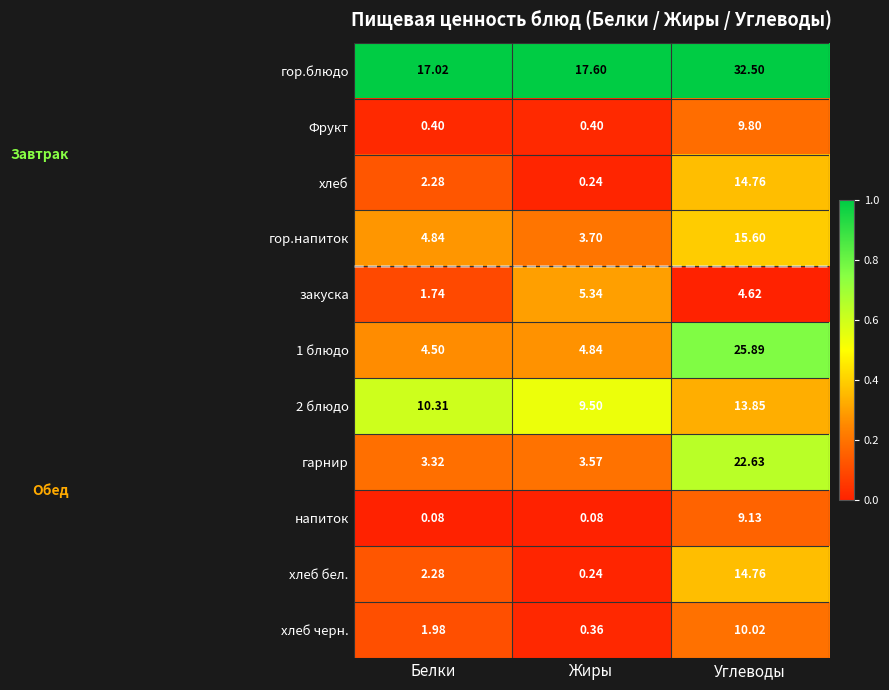

Between Белки and Жиры, which series saw the biggest shift?

закуска